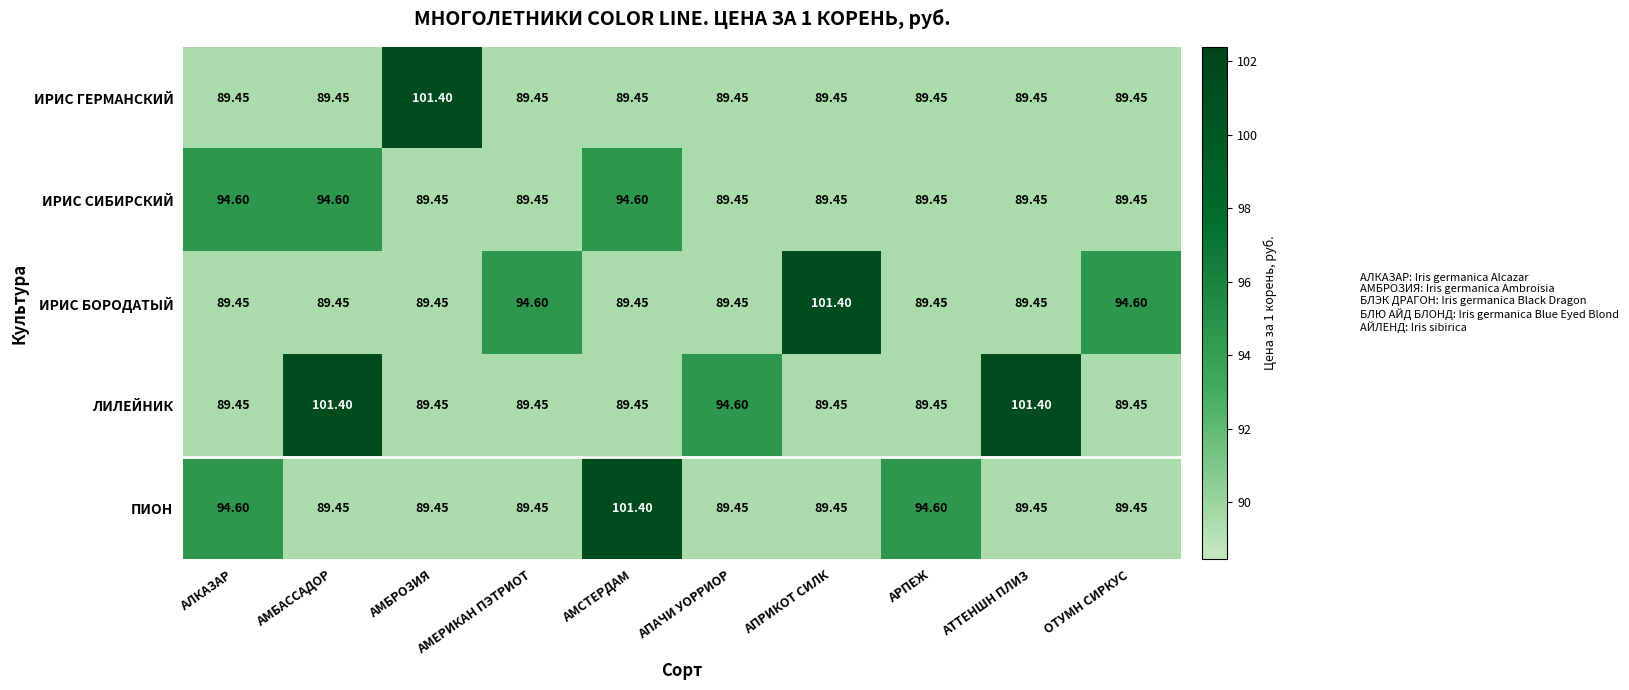

Between АПРИКОТ СИЛК and АРПЕЖ, which series saw the biggest shift?

ИРИС БОРОДАТЫЙ